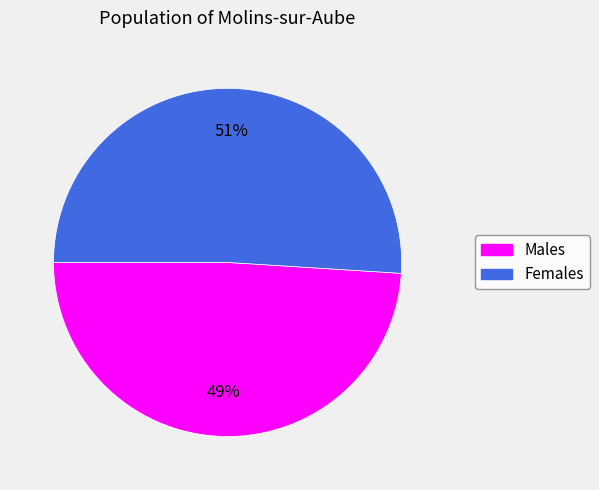

To the nearest percent, what is the difference between the largest and smallest slice percentages?

2%